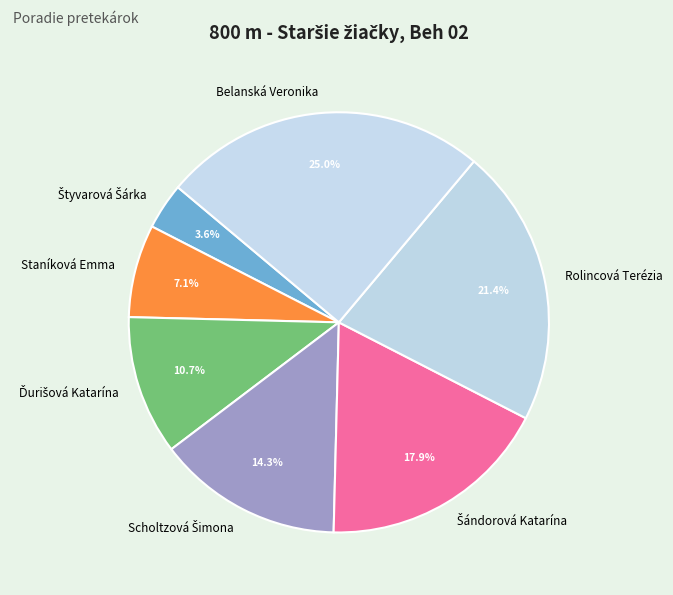

Is there any slice that represents more than half of the pie?

No